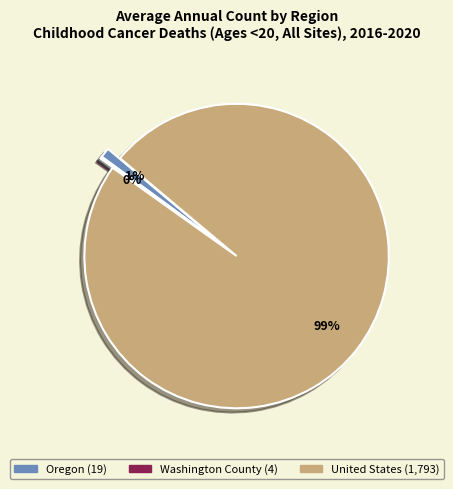

True or false: Oregon accounts for 1% of the total.

True